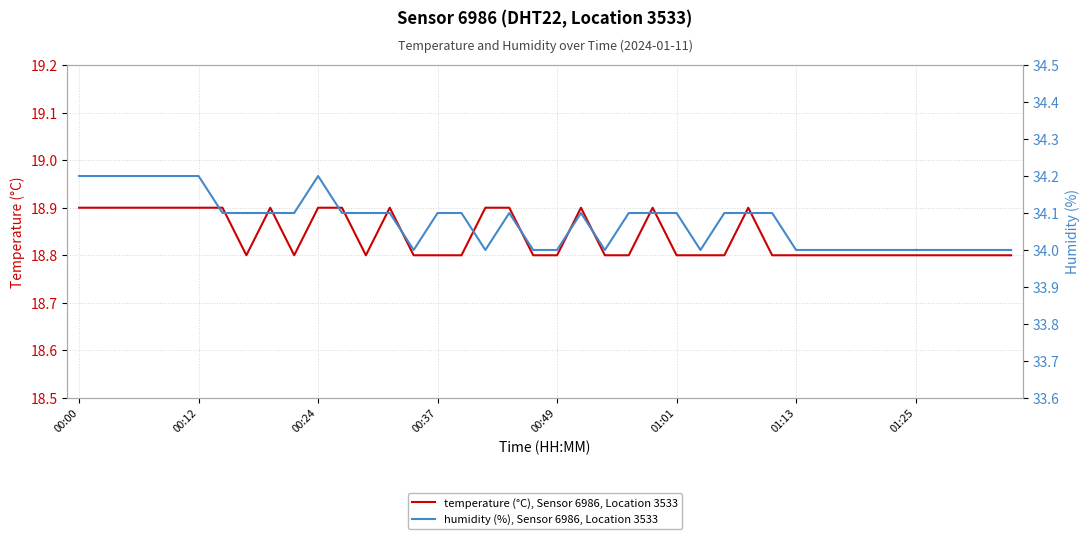

Rank the series at 01:13 from lowest to highest value.

temperature (°C), Sensor 6986, Location 3533, humidity (%), Sensor 6986, Location 3533